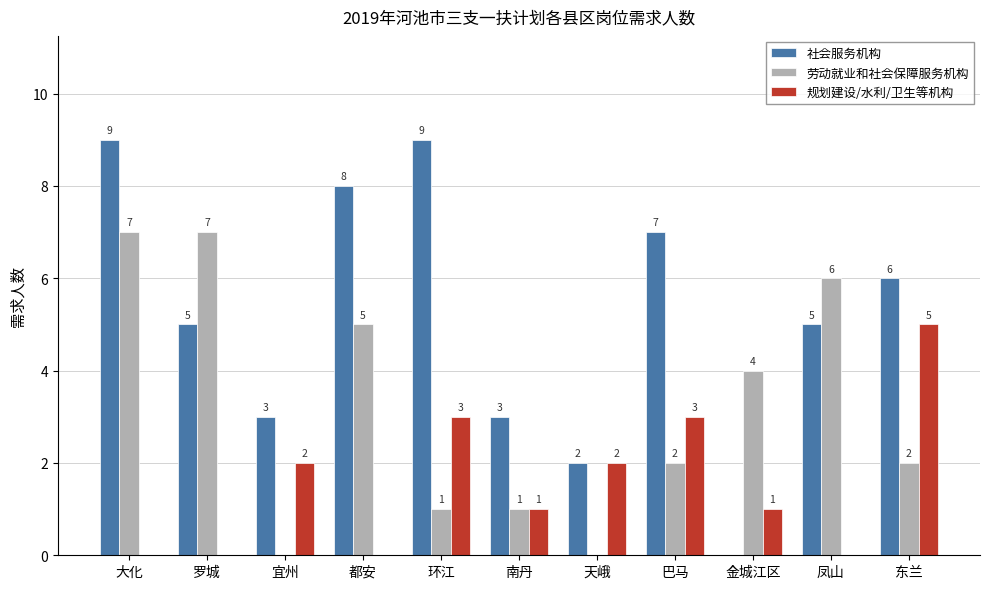

What is the sum of the 社会服务机构 values at 南丹 and 宜州?

6